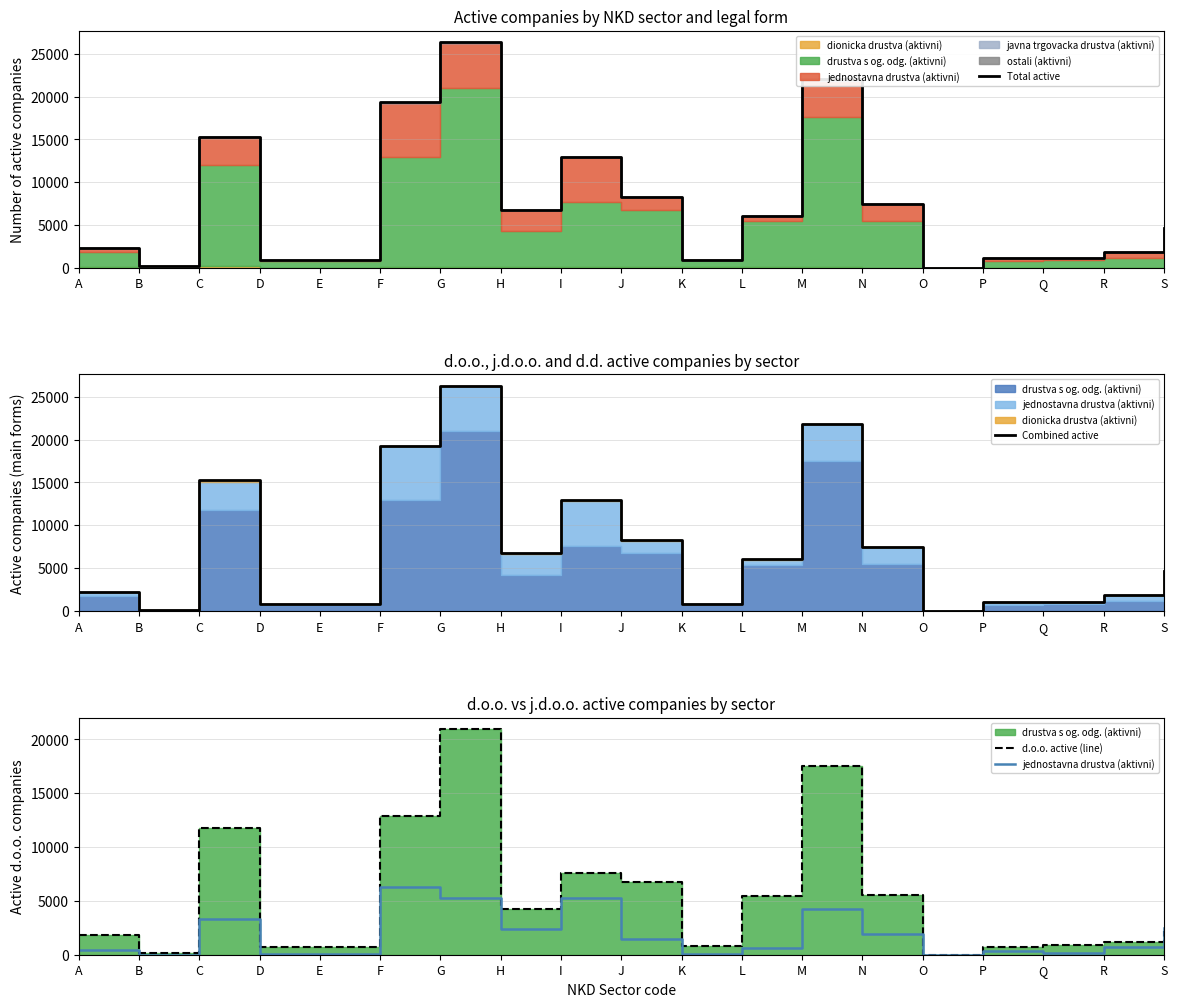

True or false: Total active and jednostavna drustva (aktivni) cross at least once.

False